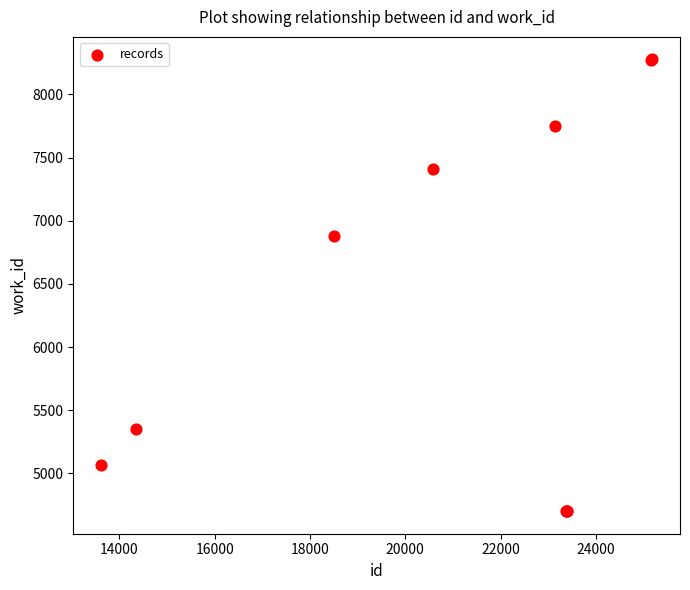

What Y value in the scatter plot is closest to 6489?

6879